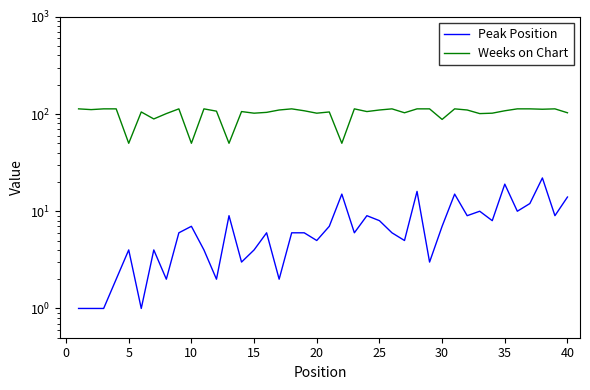

True or false: Weeks on Chart and Peak Position intersect in this chart.

False